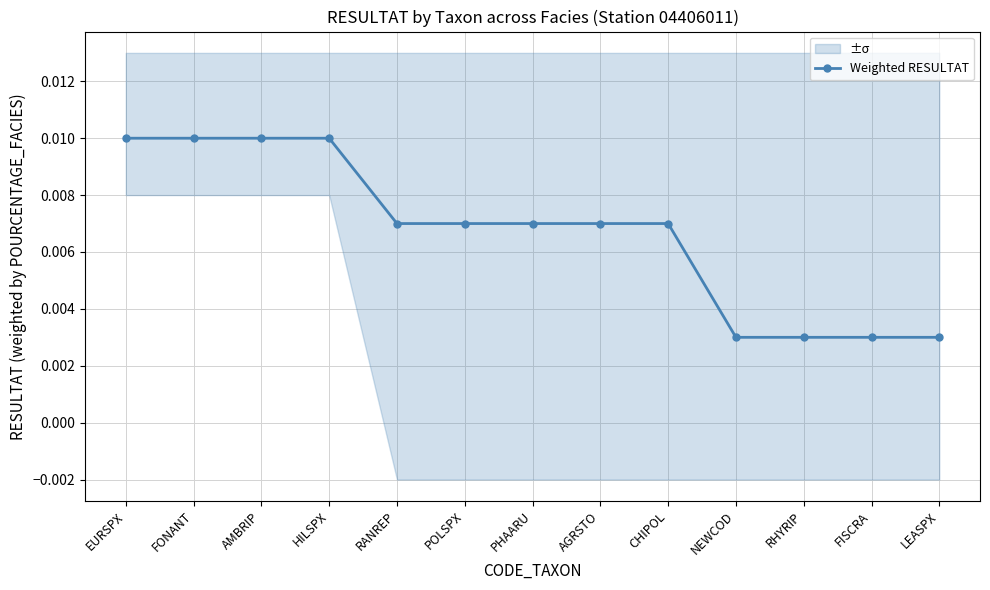

The value at HILSPX is 0.0. True or false?

False